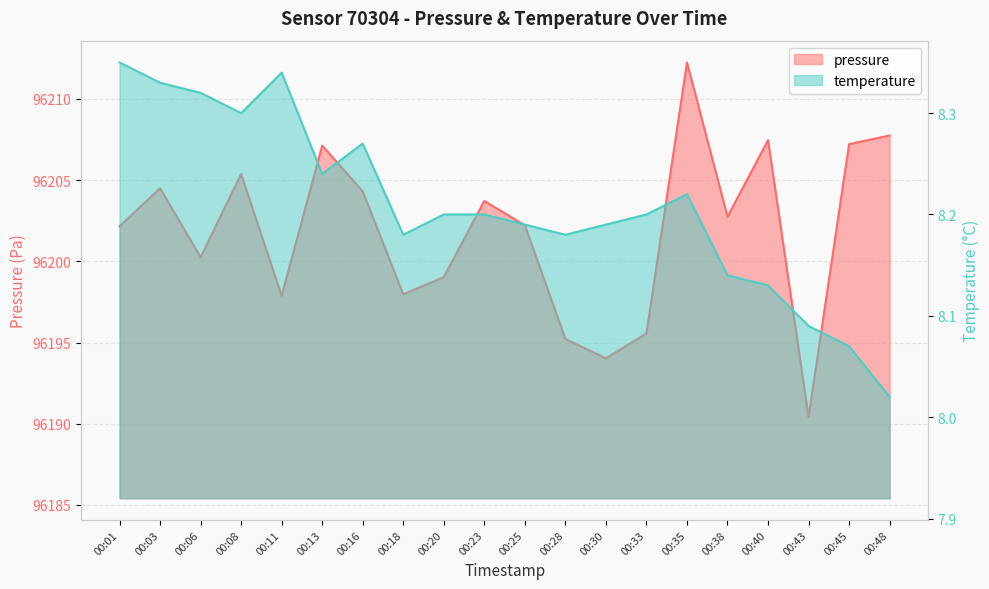

True or false: temperature and pressure cross at least once.

False